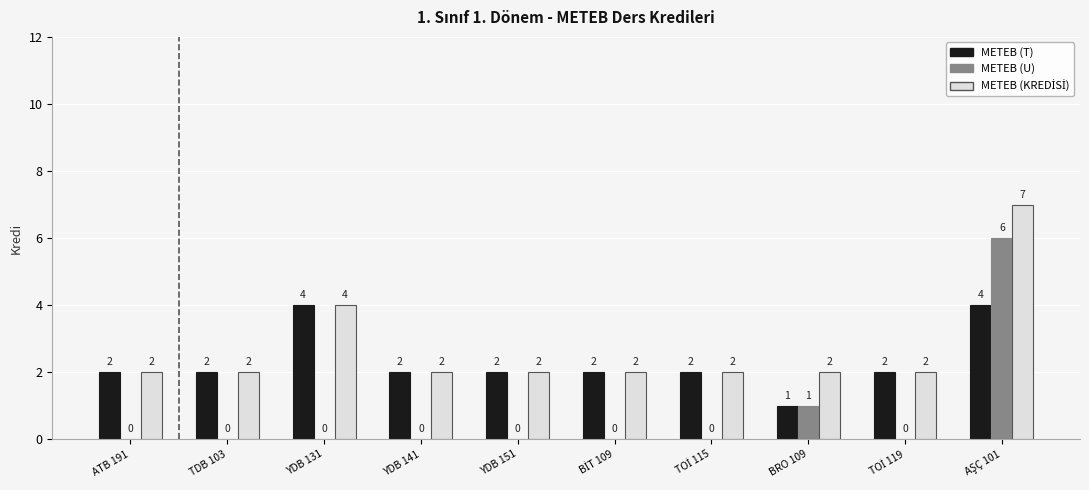

Are the bars grouped side by side (vs. stacked)?

Yes